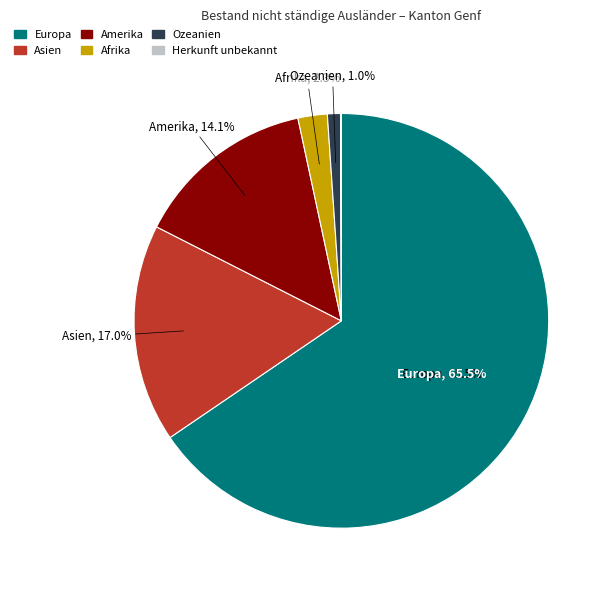

Is Europa the majority of the pie?

Yes